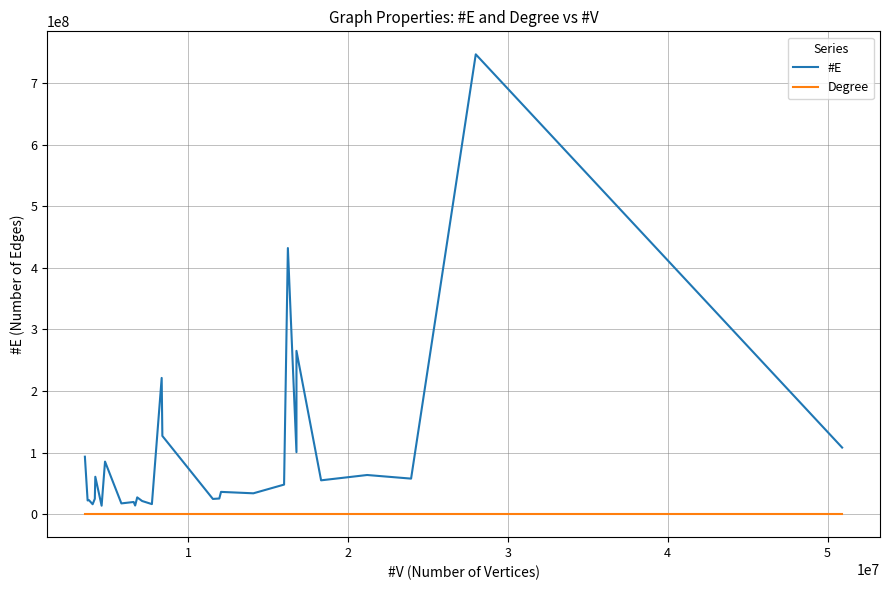

Is the value of #E at 20 greater than the value of Degree at 13?

Yes